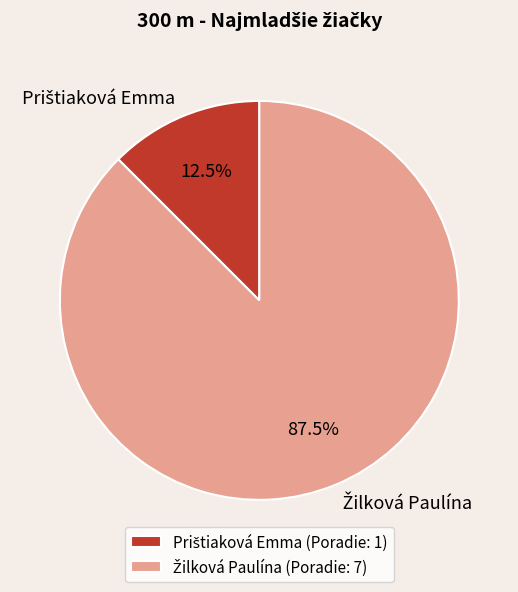

Is there any slice that represents more than half of the pie?

Yes